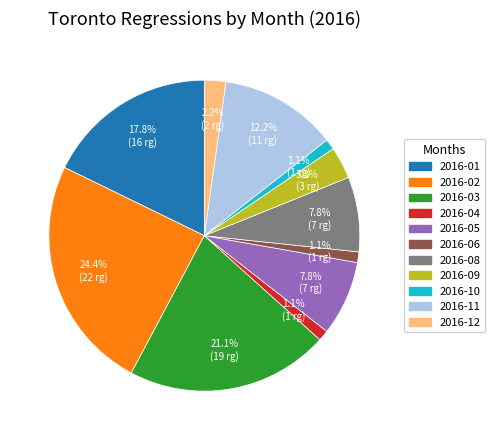

Is there any slice that represents more than half of the pie?

No